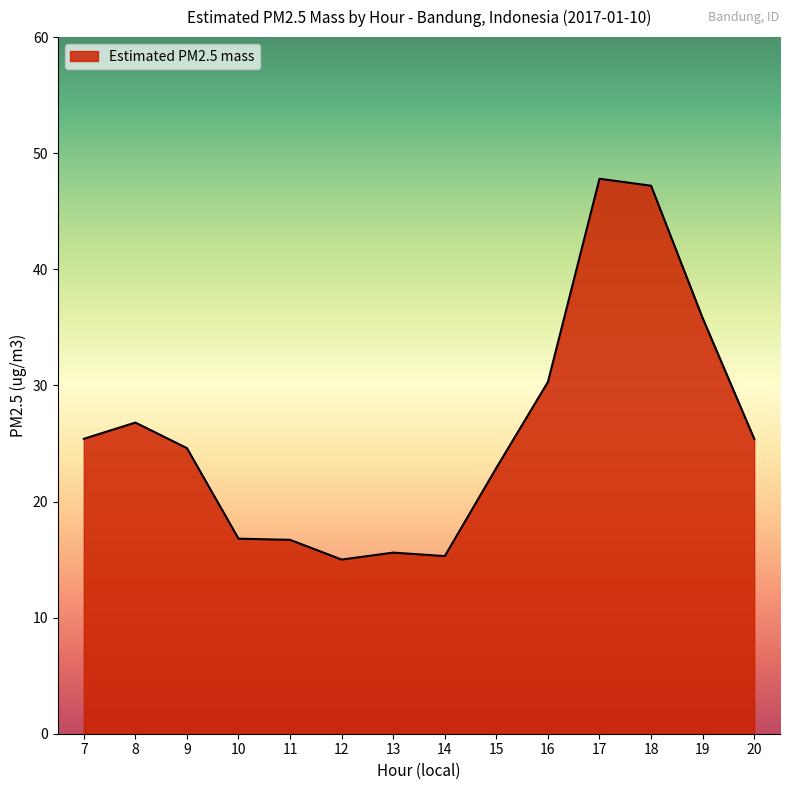

How many lines are shown in the chart?

1